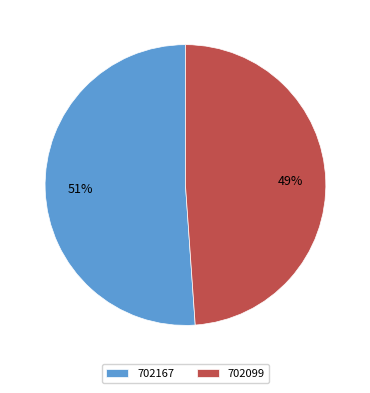

How many slices are in this pie chart?

2